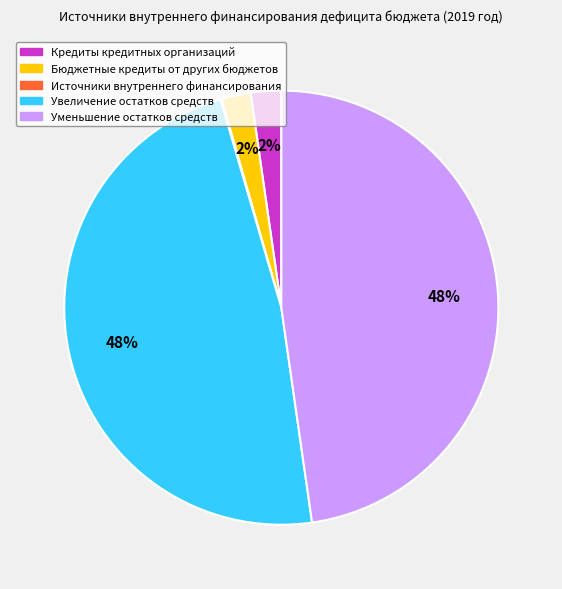

Is there a majority slice in this chart?

No